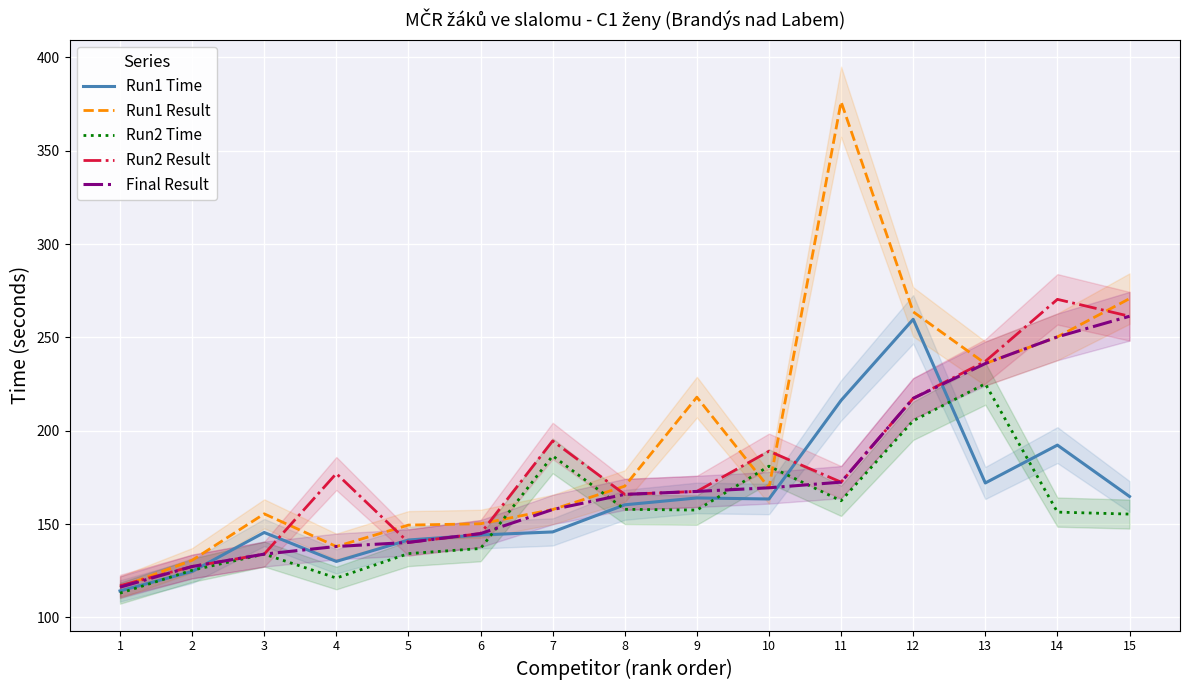

How many interior local peaks does the Run2 Time series have?

4